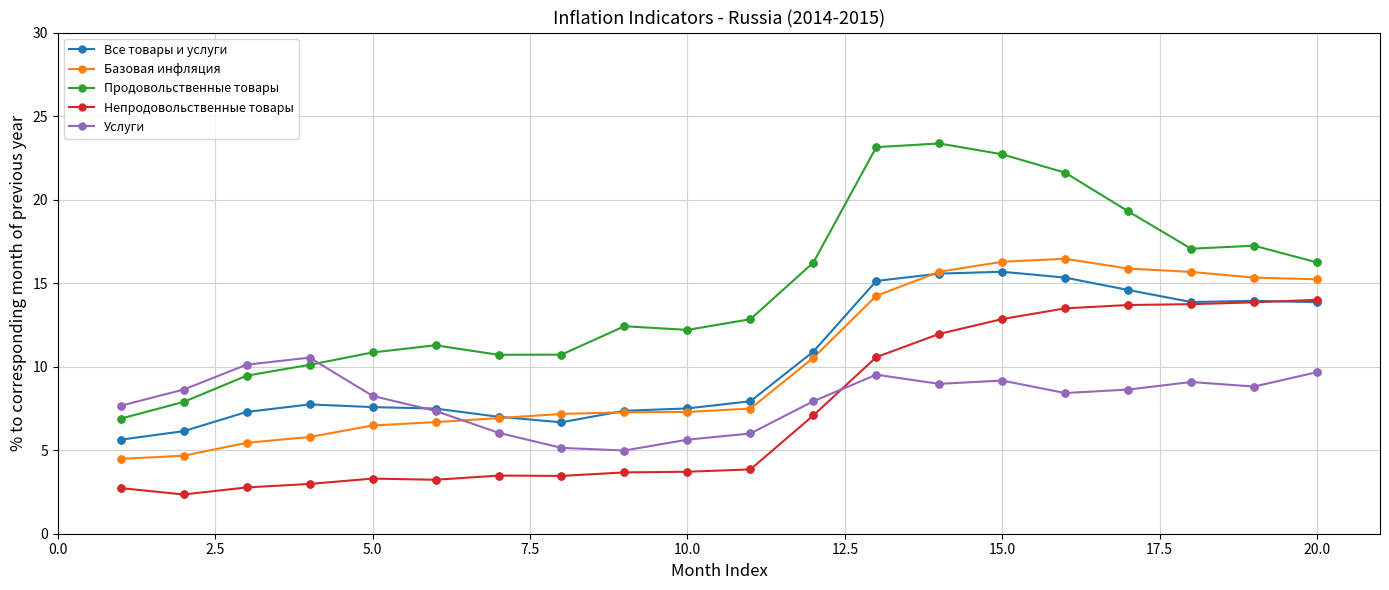

What are all the series names shown in the legend?

Все товары и услуги, Базовая инфляция, Продовольственные товары, Непродовольственные товары, Услуги